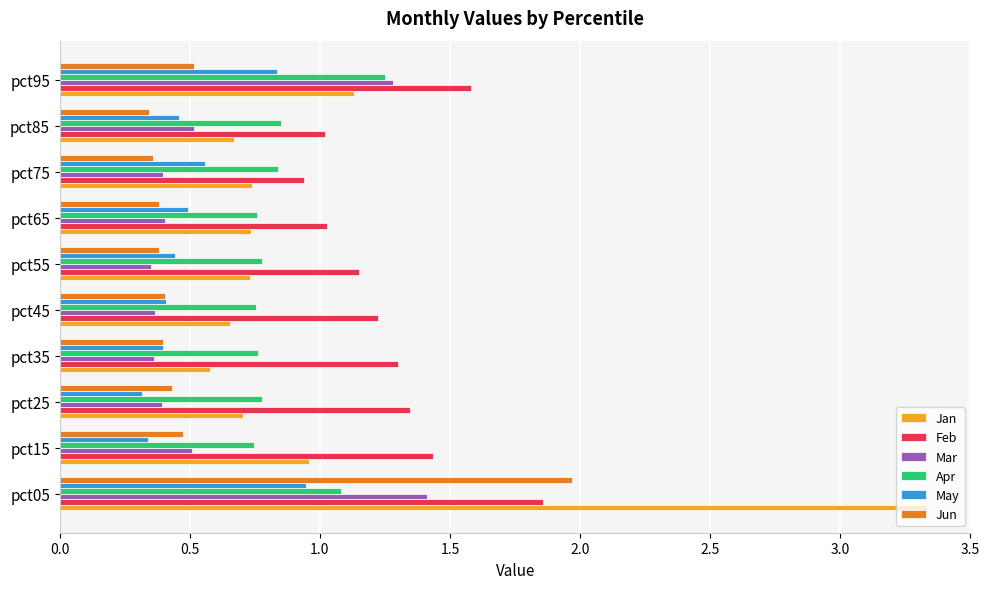

Which series has the widest spread of values?

Jan